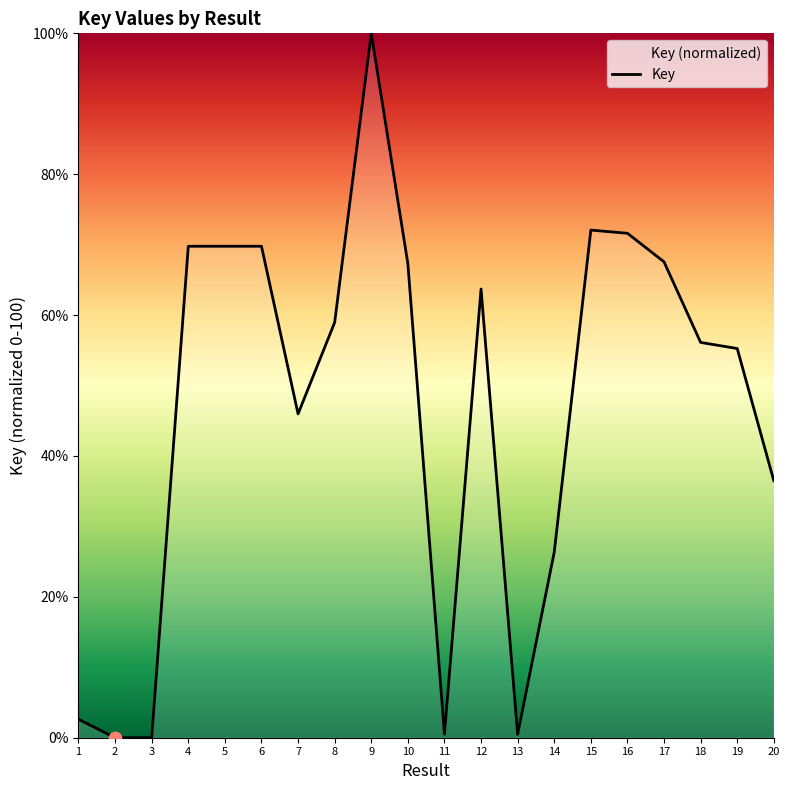

Between 6 and 13, which is larger?

6